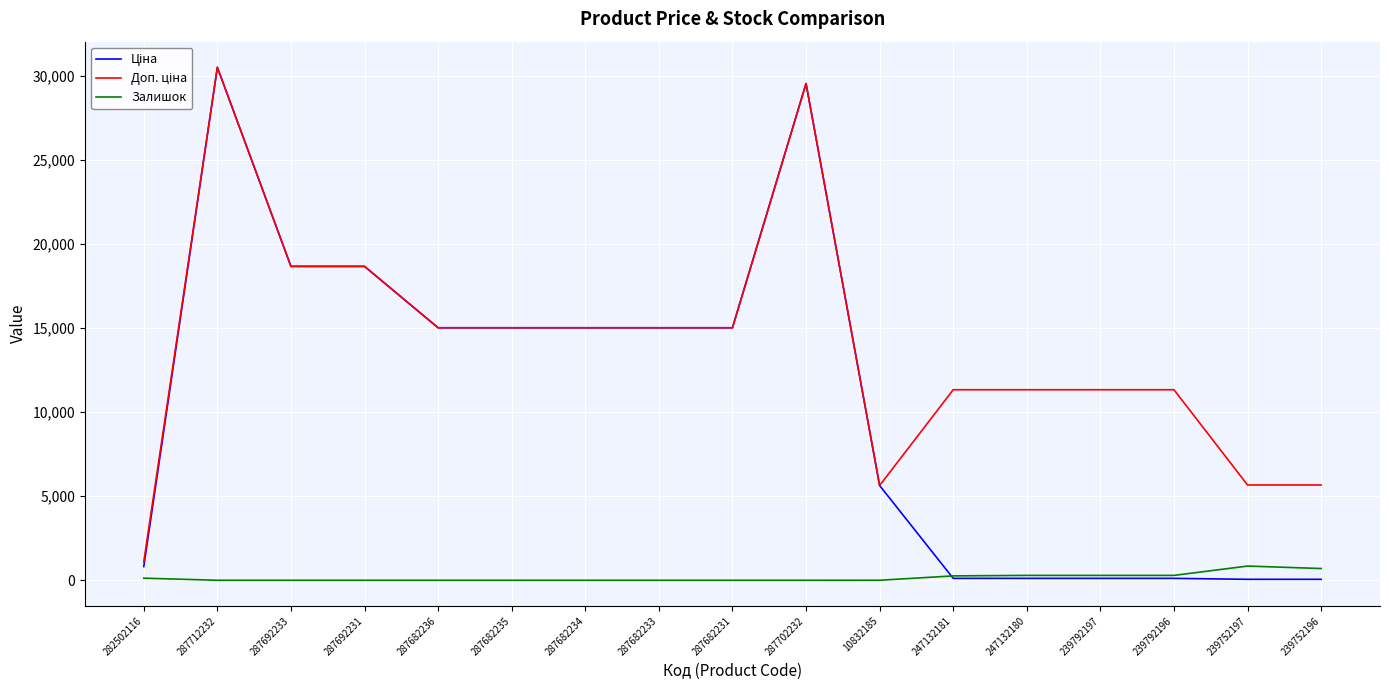

What is the difference between the highest and lowest values at 287692233?

18671.5